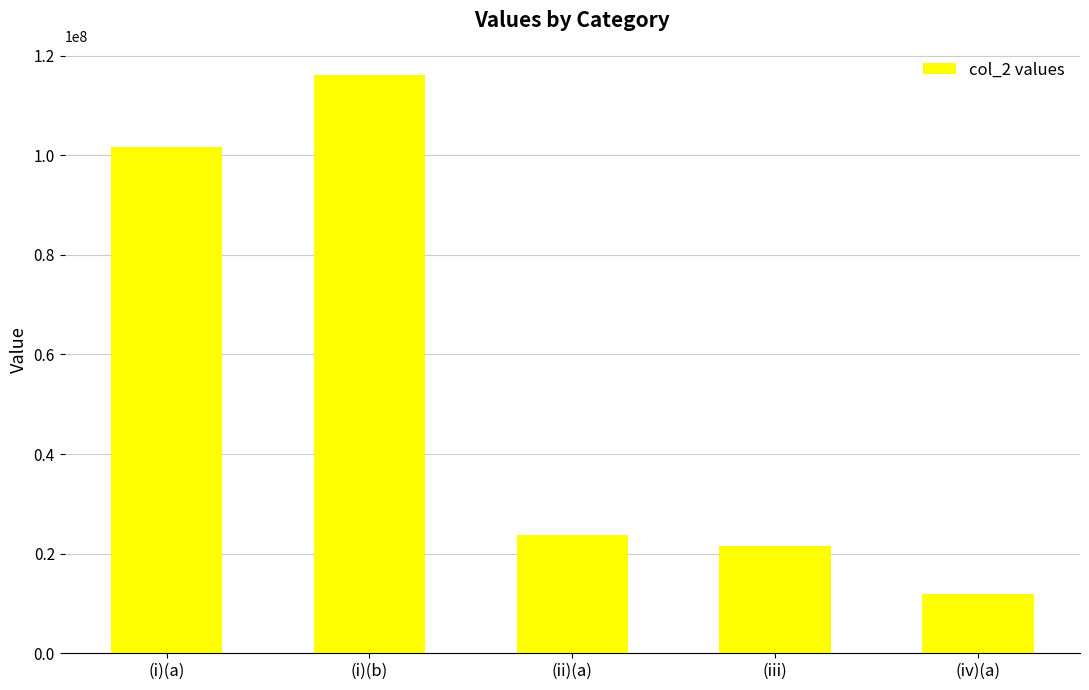

Rank the categories by value from highest to lowest.

(i)(b), (i)(a), (ii)(a), (iii), (iv)(a)